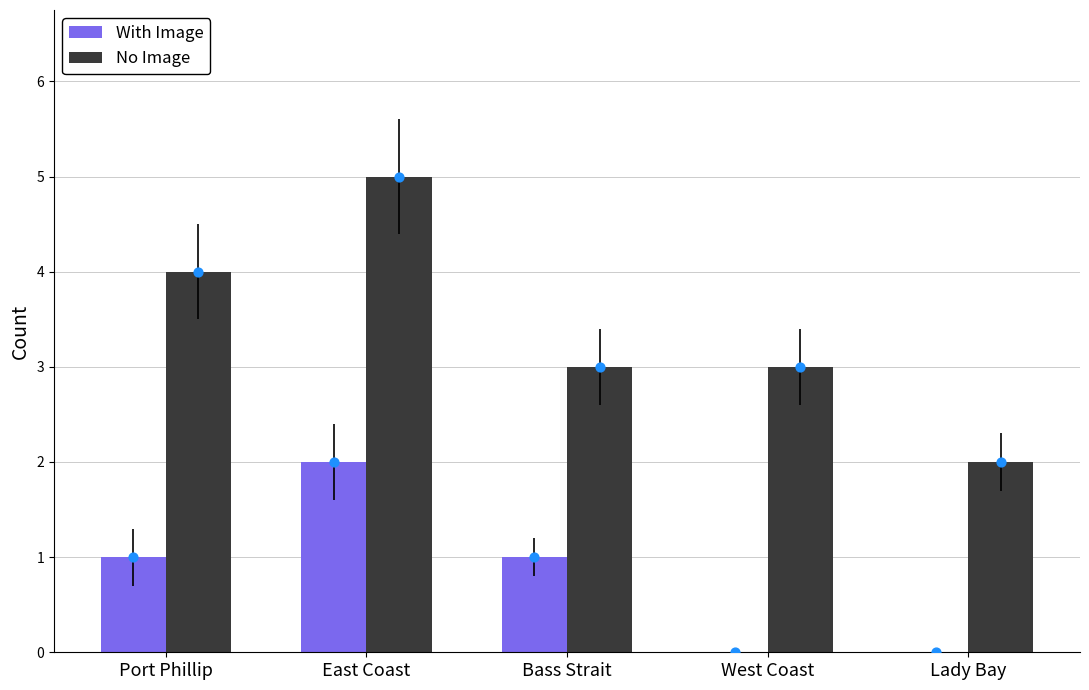

At which category is the sum across all series the highest?

East Coast